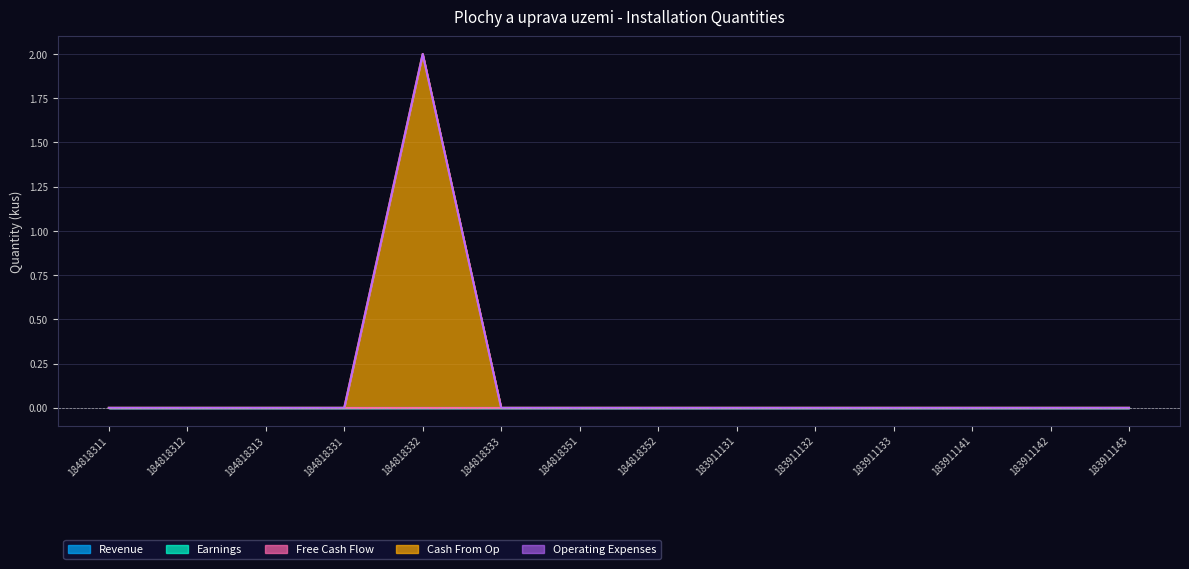

True or false: Revenue has a value of 1 at 184818313.

False